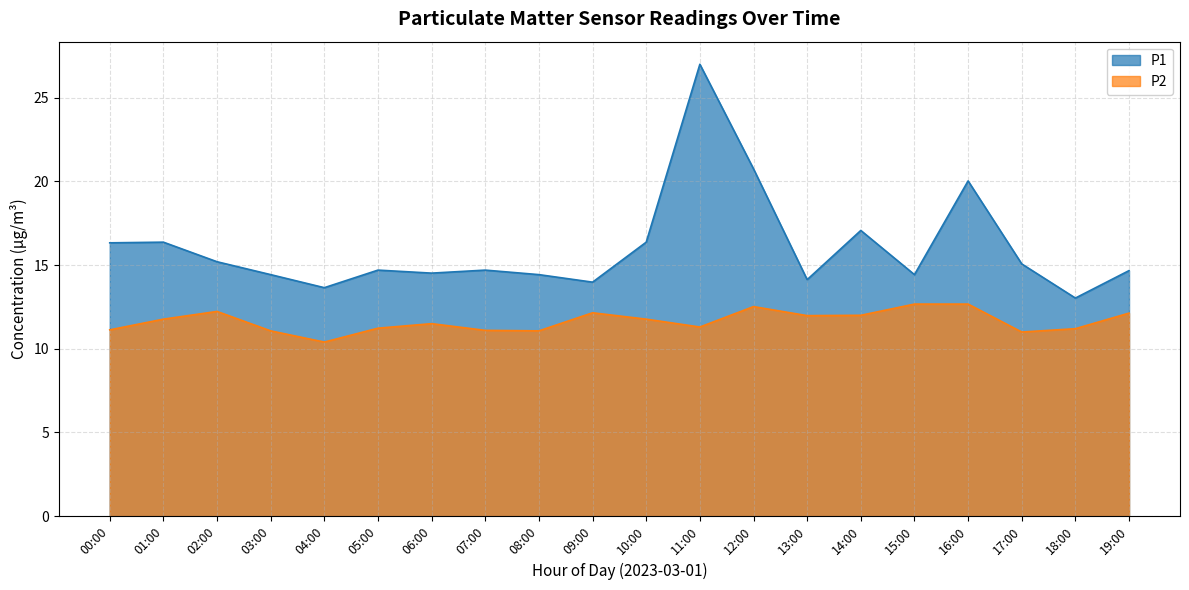

What is the difference between the maximum and second lowest values in the P2 series?

1.7